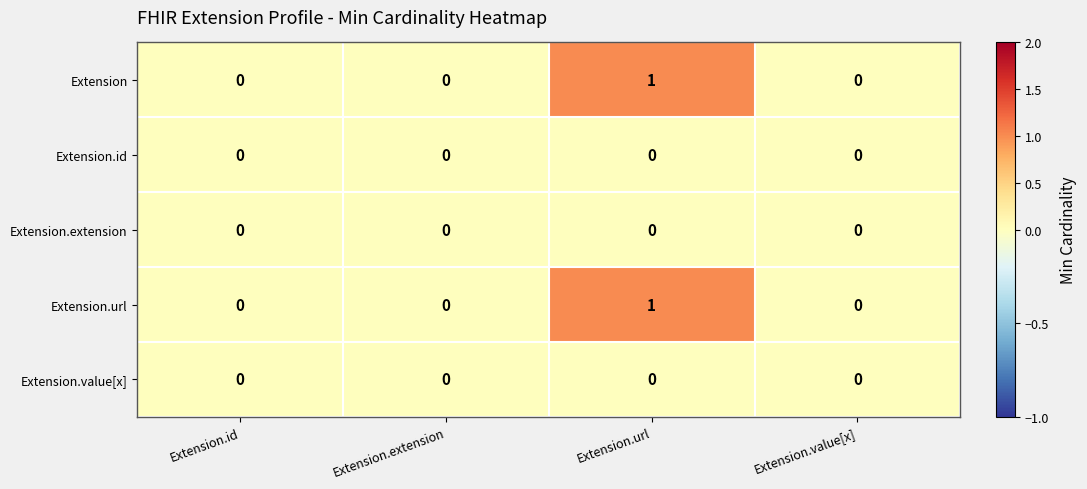

Which label corresponds to the largest value in the chart?

Extension.url